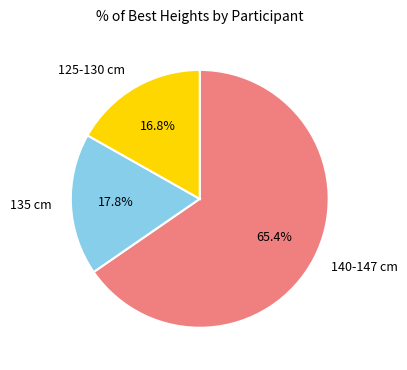

Do 125-130 cm and 135 cm together represent more than half of the pie?

No